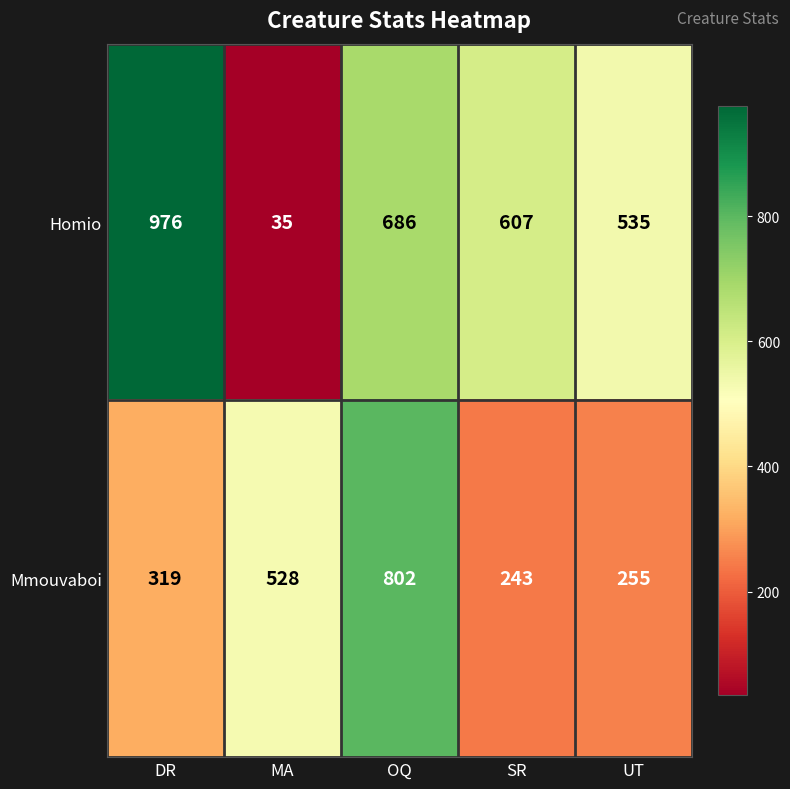

At UT, list the series in order from largest to smallest.

Homio, Mmouvaboi